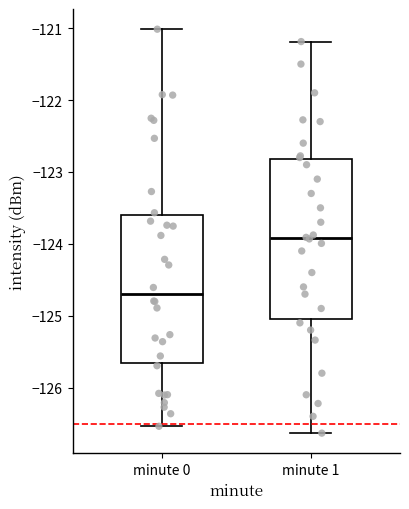

Reading left to right, transcribe this box plot: for each box, give where its median line is, the range the box spans, and where its two whiskers end, as read against the y-axis. The values are not printed on the chart, so give them approximately, as read against the axis.

minute 0: median -124.7, box -125.7 to -123.6, whiskers -126.5 to -121.0
minute 1: median -123.9, box -125.0 to -122.8, whiskers -126.6 to -121.2